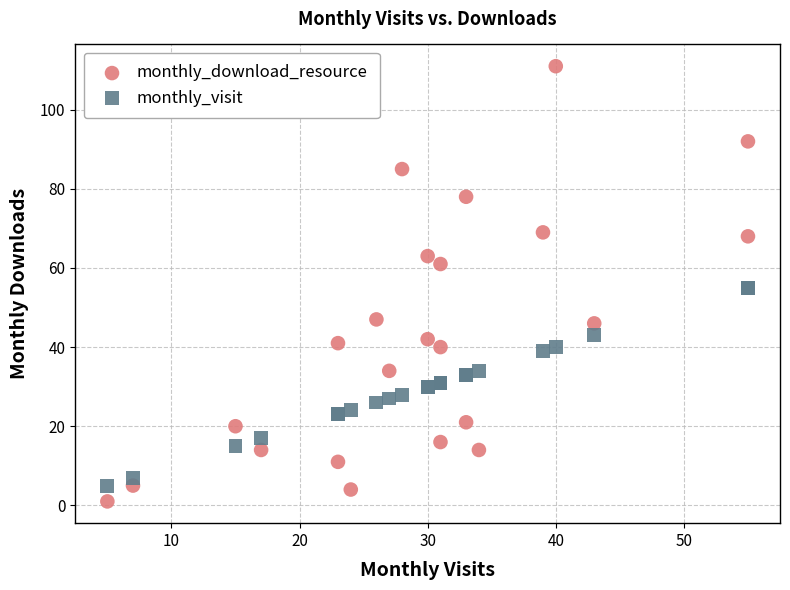

Which series reaches the maximum Y coordinate?

monthly_download_resource